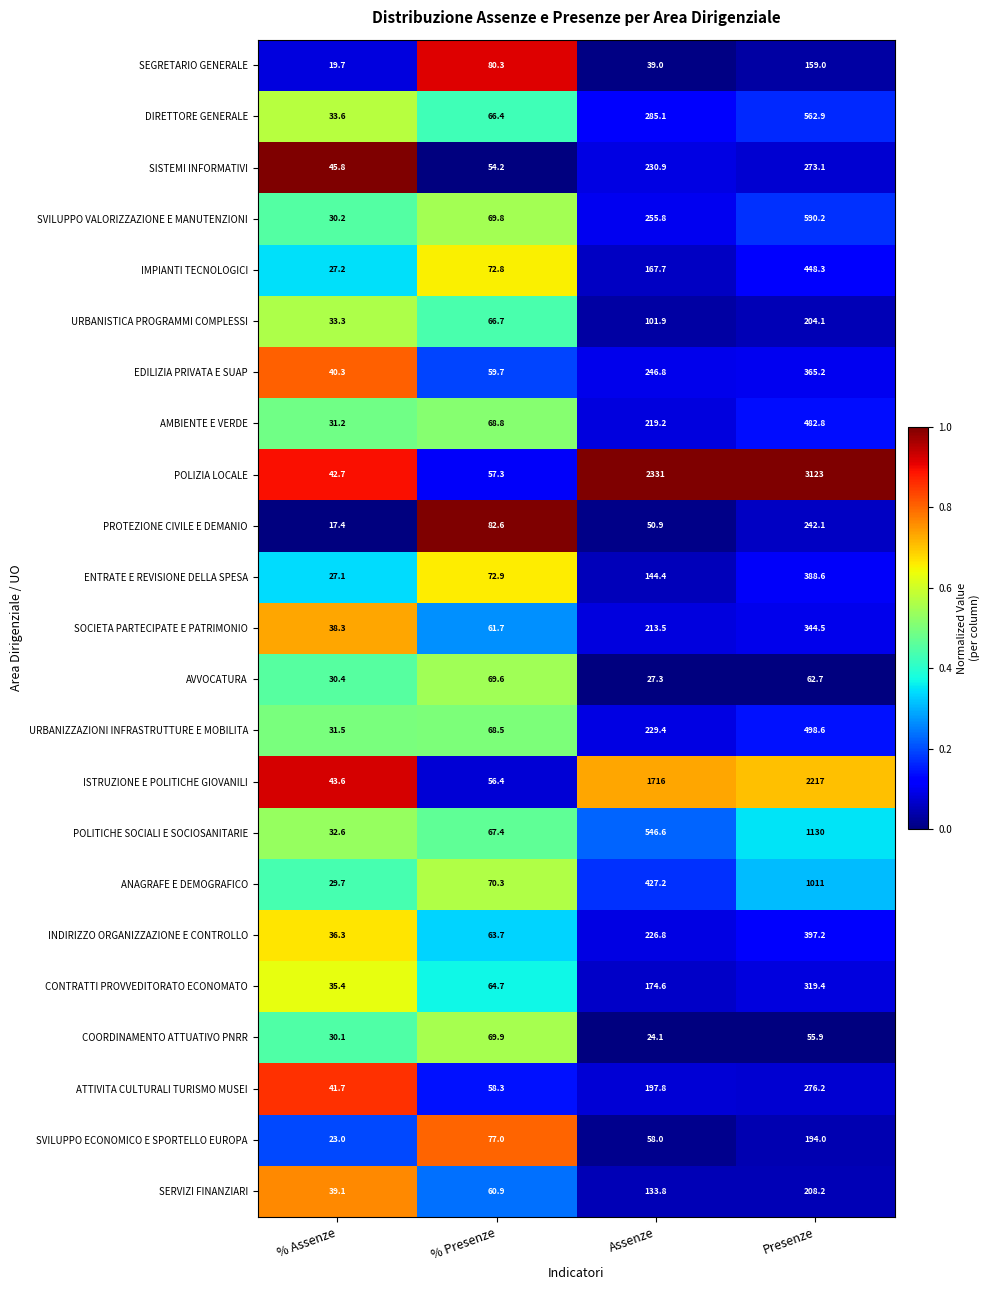

Which series has the widest spread of values?

POLIZIA LOCALE